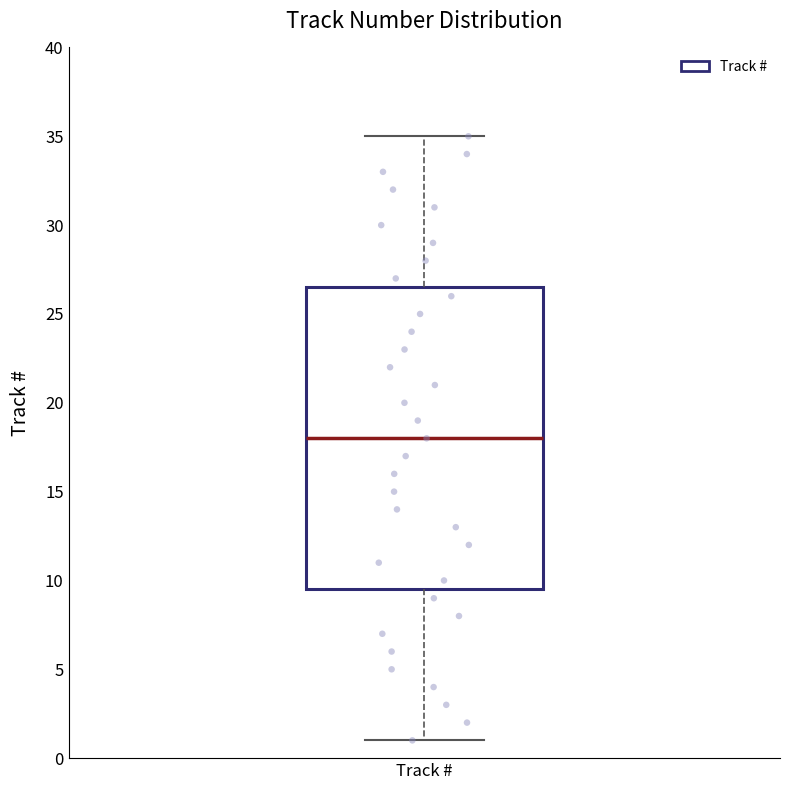

Where does the lower whisker of the box for Track # end on the y-axis? The values are not printed on the chart, so give them approximately, as read against the axis.

1.0